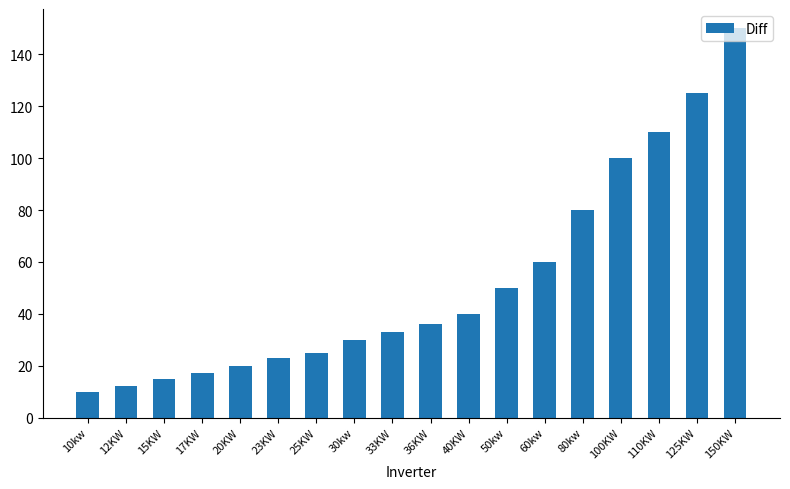

List the labels in order of value, largest first.

150KW, 125KW, 110KW, 100KW, 80kw, 60kw, 50kw, 40KW, 36KW, 33KW, 30kw, 25KW, 23KW, 20KW, 17KW, 15KW, 12KW, 10kw